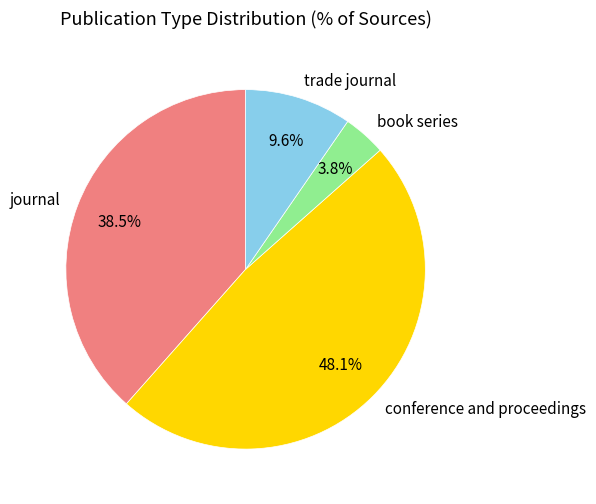

Which slice is the smallest?

book series